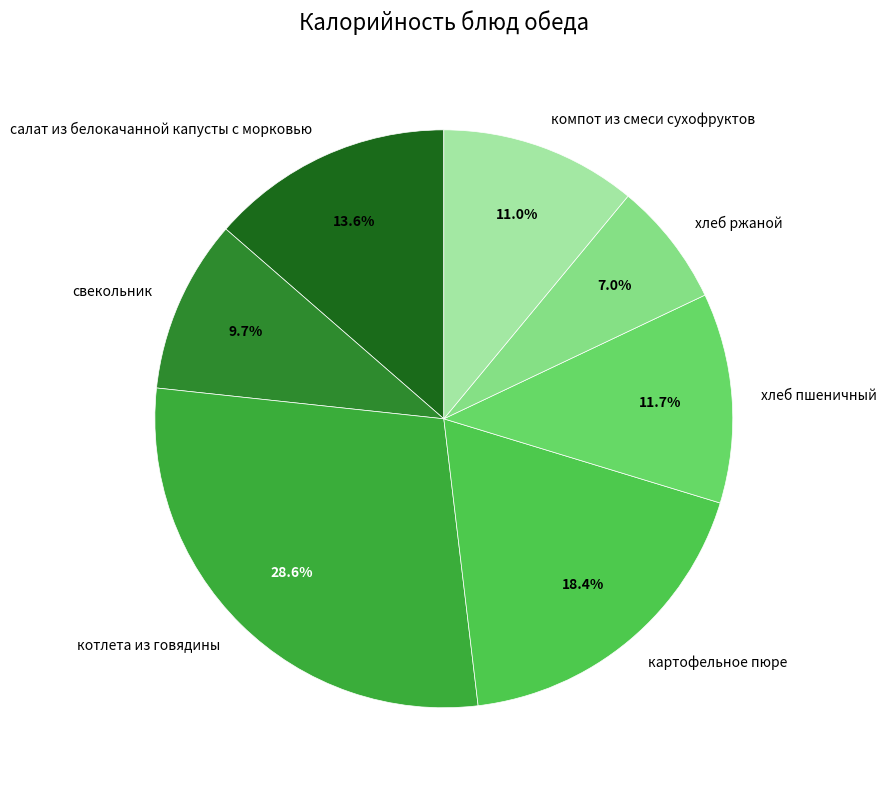

Which has a higher value, свекольник or котлета из говядины?

котлета из говядины